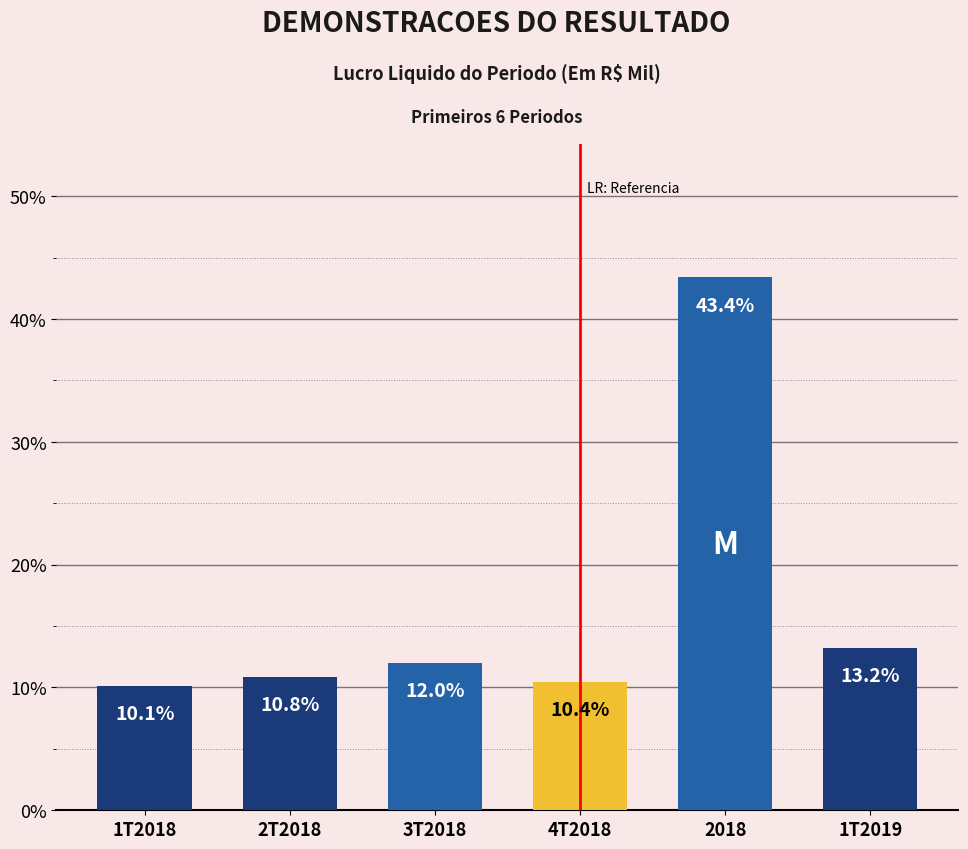

Reading left to right, what are all the values shown in this chart?

10.1	10.8	12.0	10.4	43.4	13.2